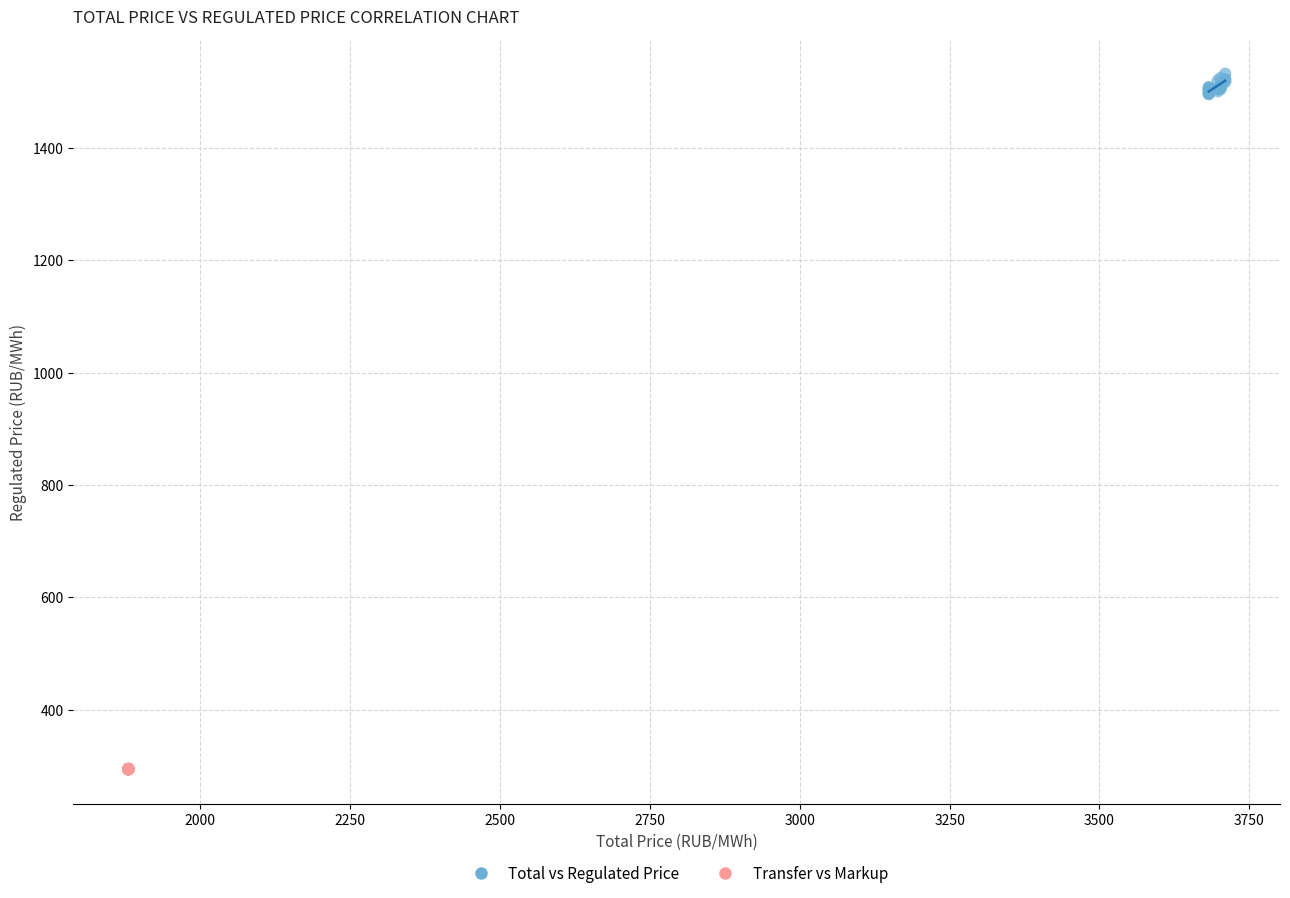

Which series contains the highest Y value?

Total vs Regulated Price